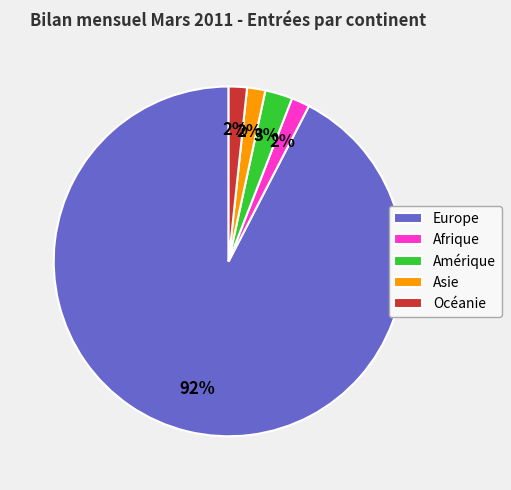

What is the ratio of the value at Amérique to the value at Afrique?

1.5